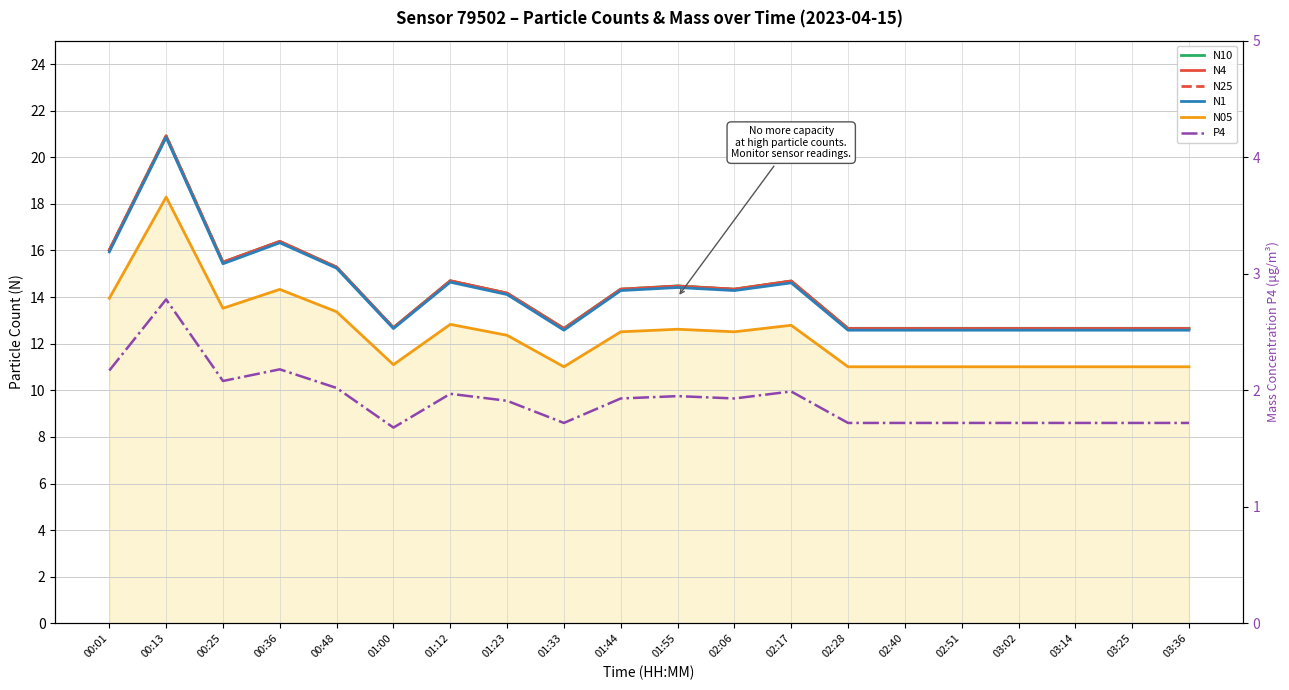

Which series has the largest total across all categories?

N10